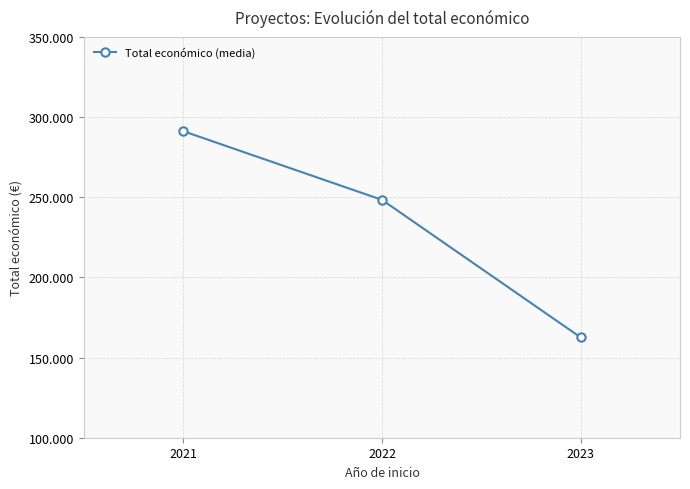

Is this an area chart (filled region under the line)?

No